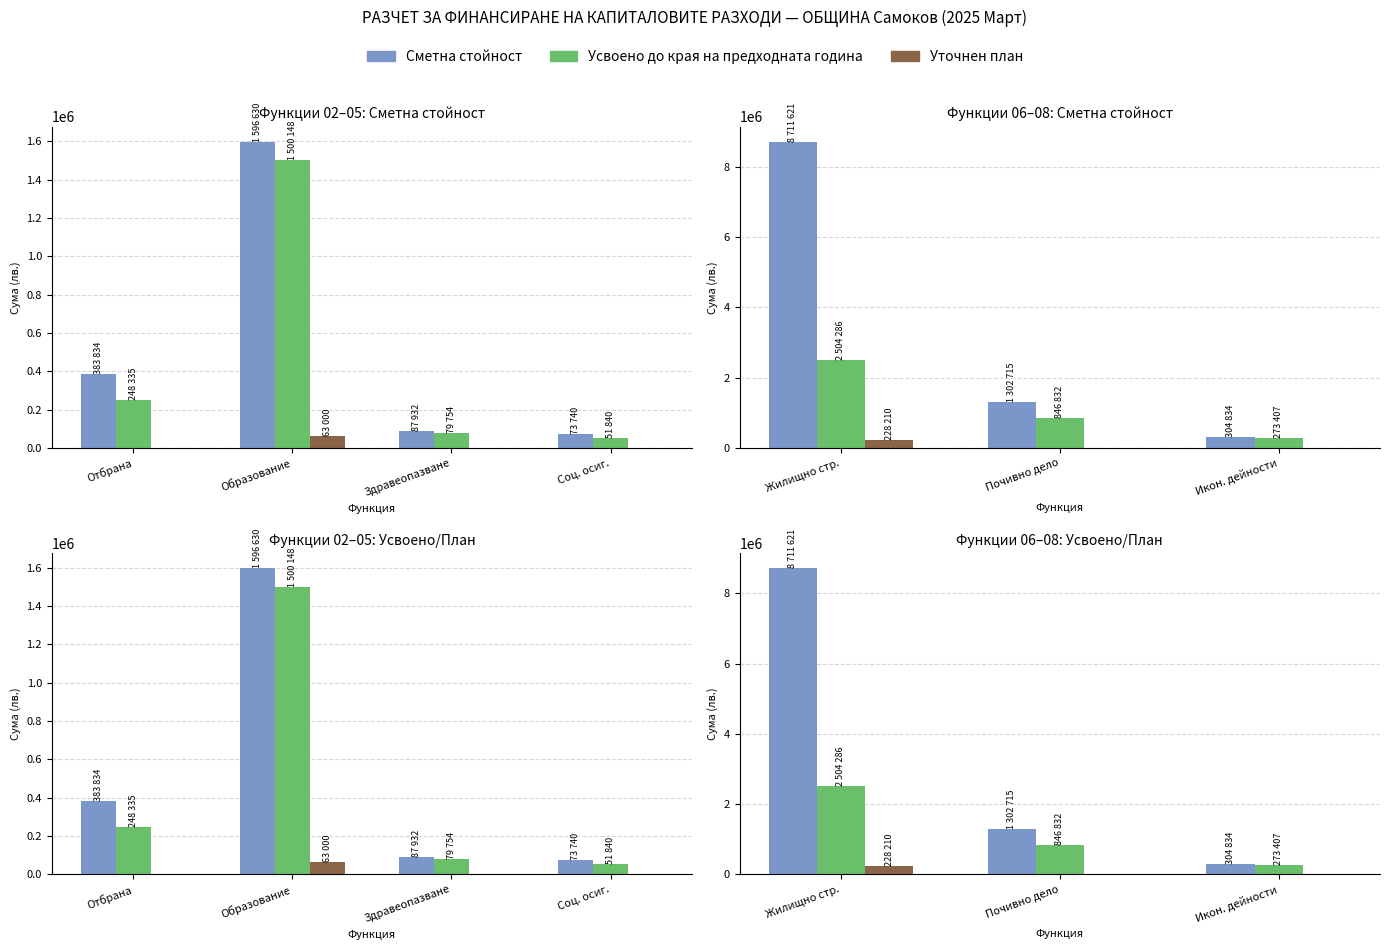

The Усвоено до края на предходната година series shows 1099609 at Жилищно стр.. True or false?

False